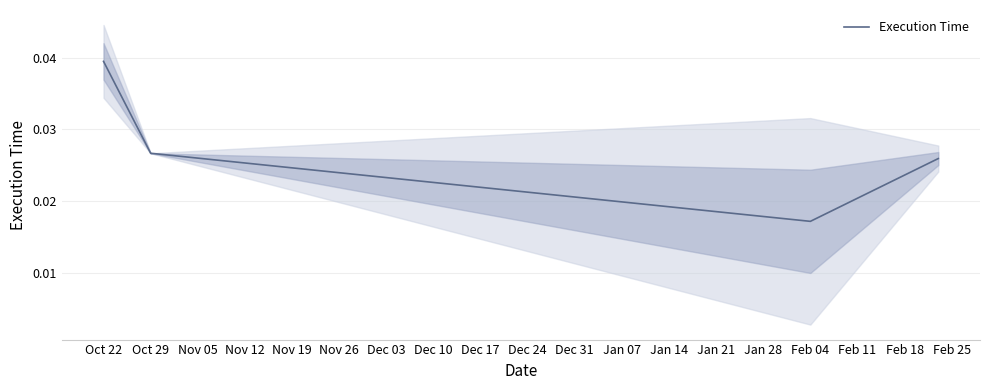

True or false: the data has more than 0 interior local peaks.

False